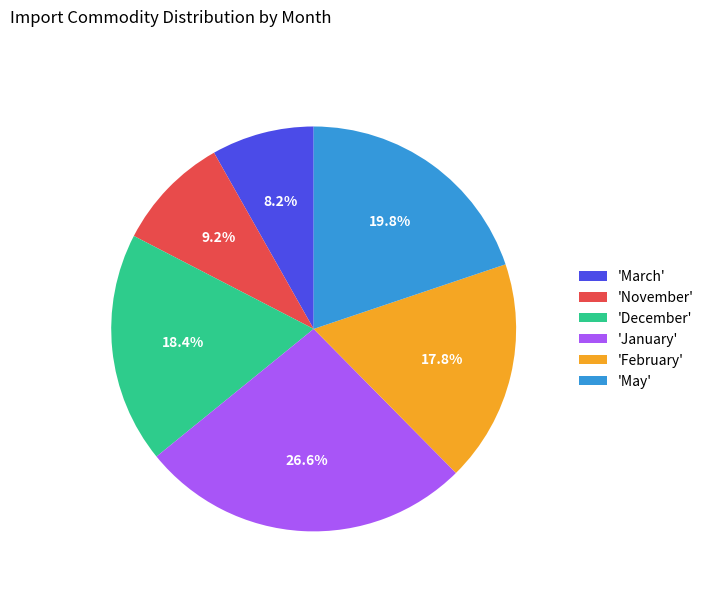

Does any single category account for the majority?

No